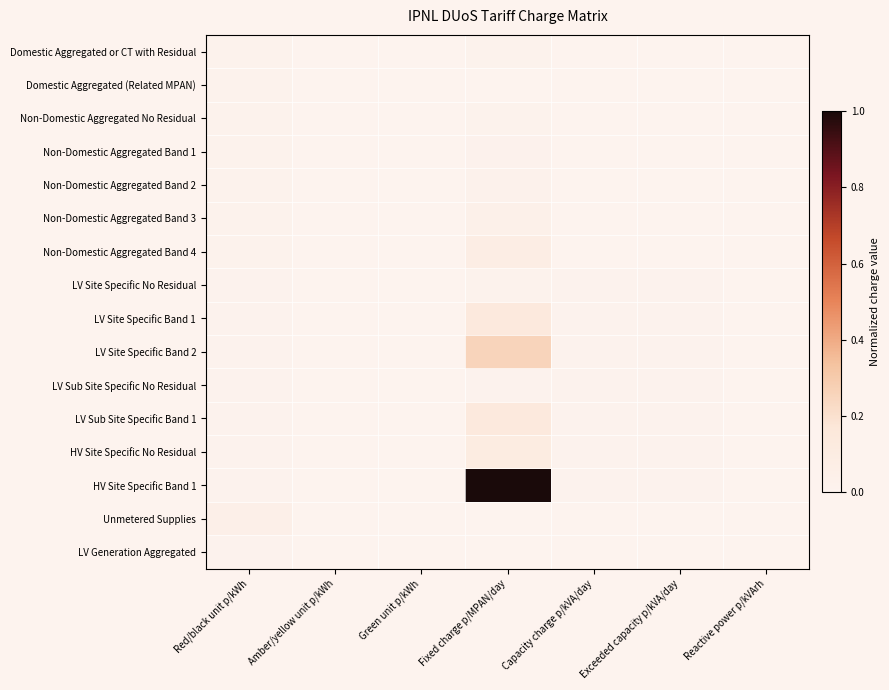

Which series has the widest spread of values?

HV Site Specific Band 1